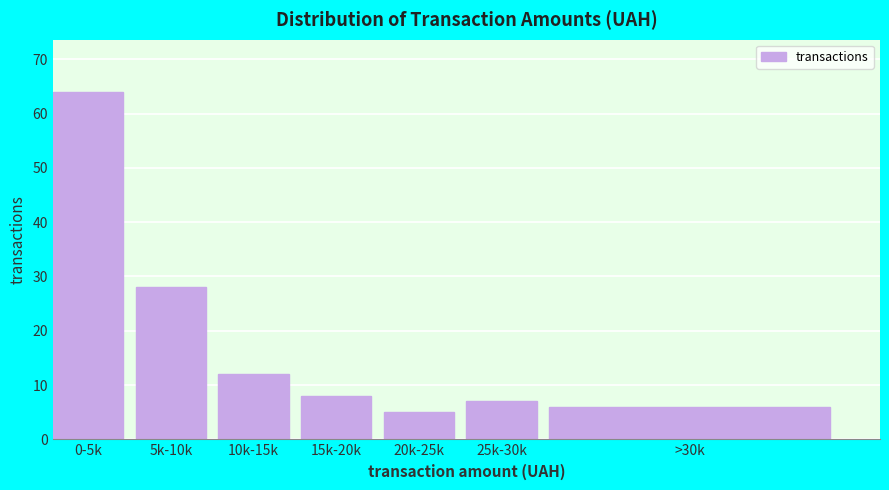

Reading right to left, what are all the values shown in this chart?

6	7	5	8	12	28	64